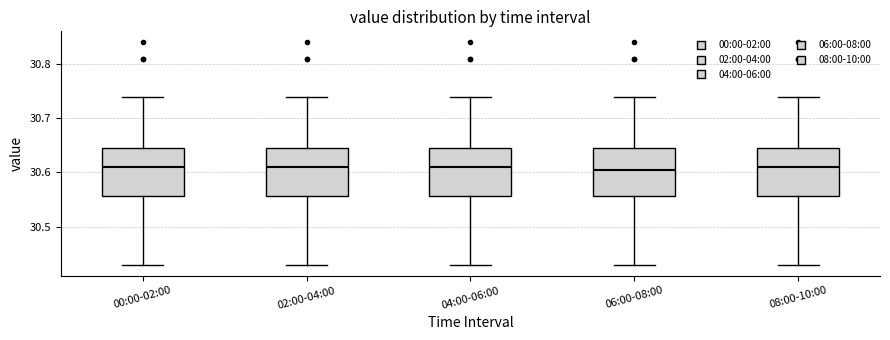

Reading left to right, read every box against the y-axis: the position of its median line, the range the box covers, and the ends of its whiskers. The values are not printed on the chart, so give them approximately, as read against the axis.

00:00-02:00: median 30.61, box 30.56 to 30.65, whiskers 30.43 to 30.74
02:00-04:00: median 30.61, box 30.56 to 30.65, whiskers 30.43 to 30.74
04:00-06:00: median 30.61, box 30.56 to 30.65, whiskers 30.43 to 30.74
06:00-08:00: median 30.61, box 30.56 to 30.65, whiskers 30.43 to 30.74
08:00-10:00: median 30.61, box 30.56 to 30.65, whiskers 30.43 to 30.74